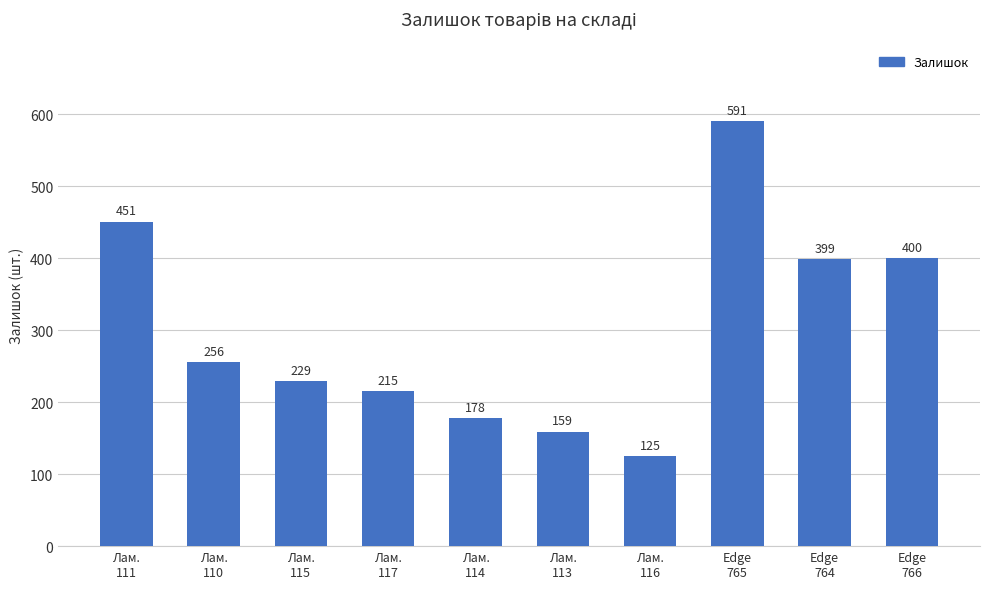

Read the value at Лам.
111.

451